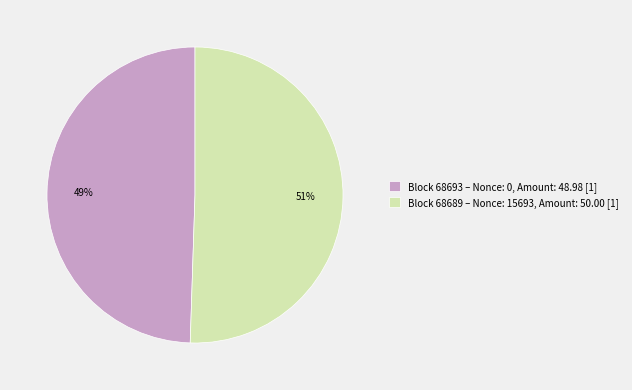

How many slices are in this pie chart?

2